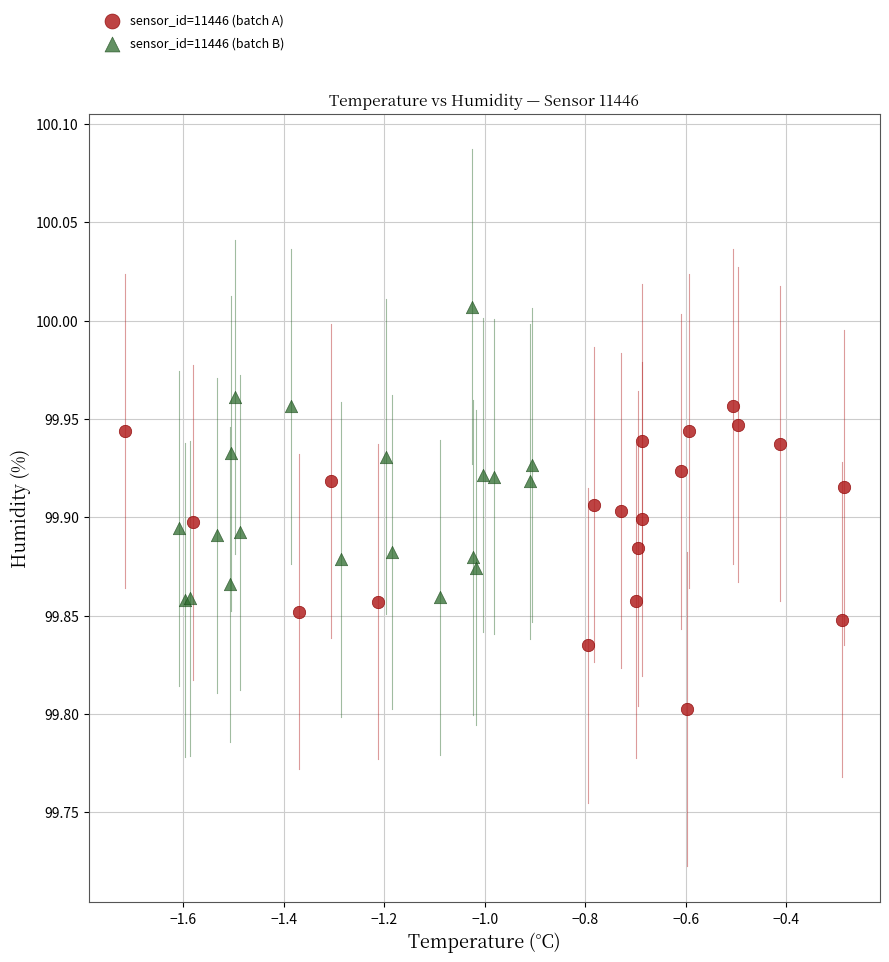

Which series reaches the maximum Y coordinate?

sensor_id=11446 (batch B)